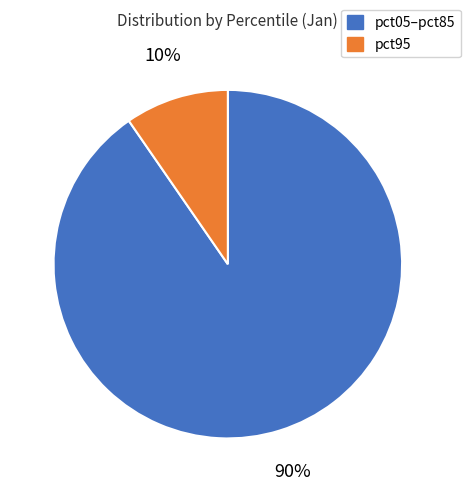

To the nearest percent, what is the combined percentage of pct05–pct85 and pct95?

100%